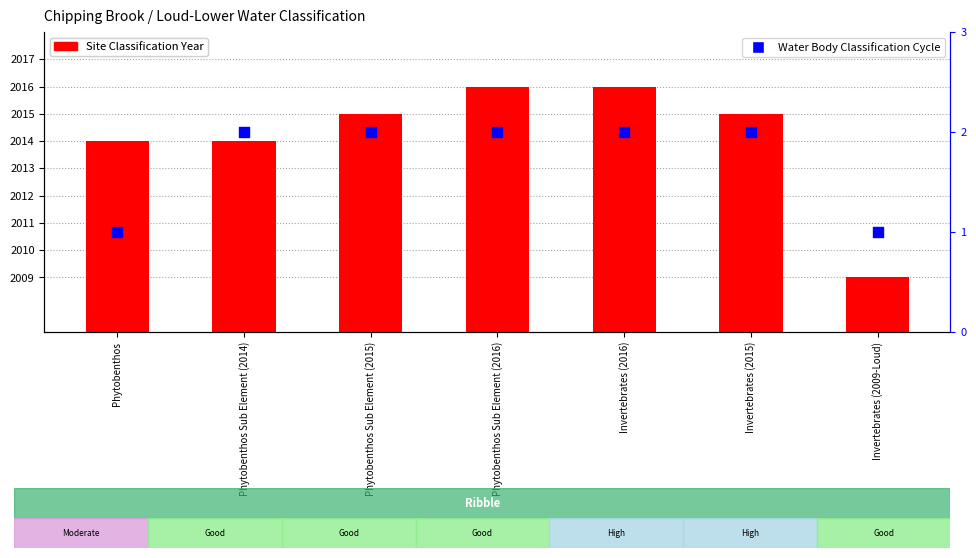

Which series contains the highest Y value?

Site Classification Year